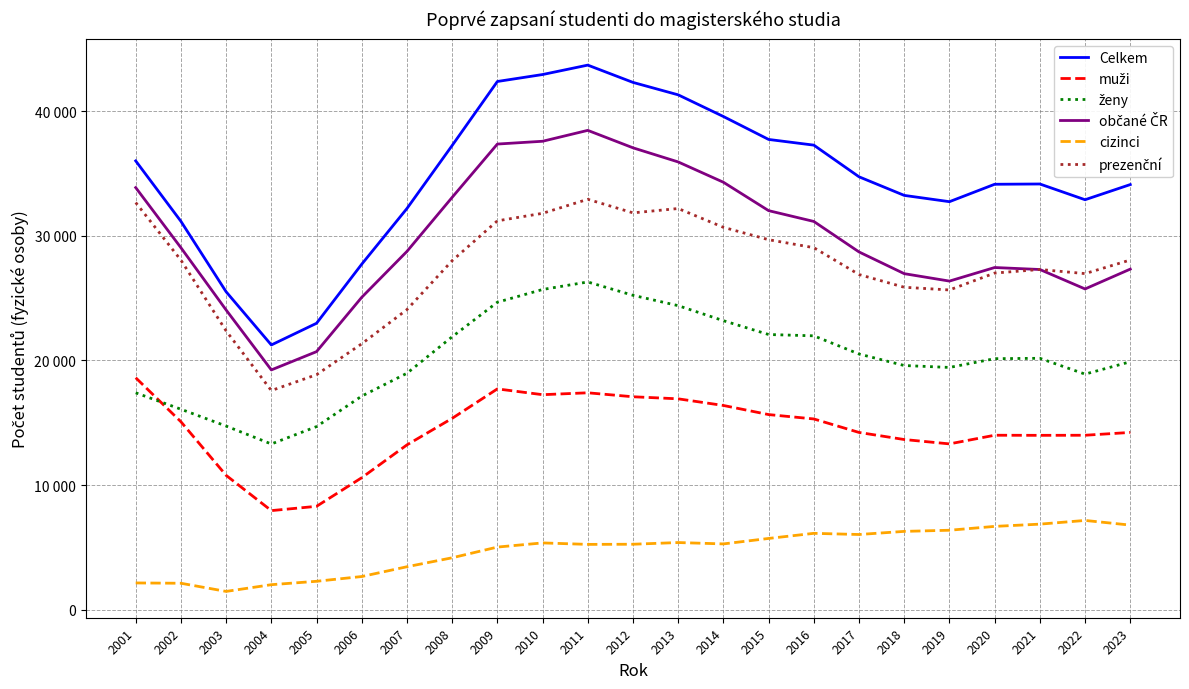

Is this an area chart (filled region under the line)?

No